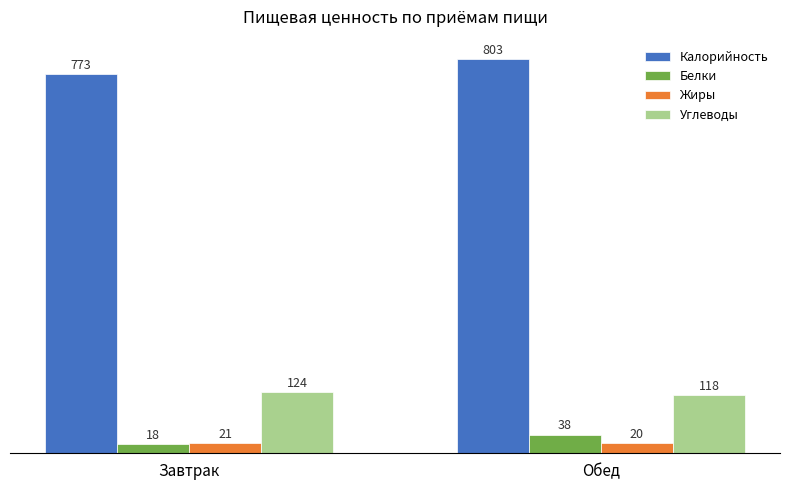

What is the difference between the highest and lowest values at Завтрак?

754.7